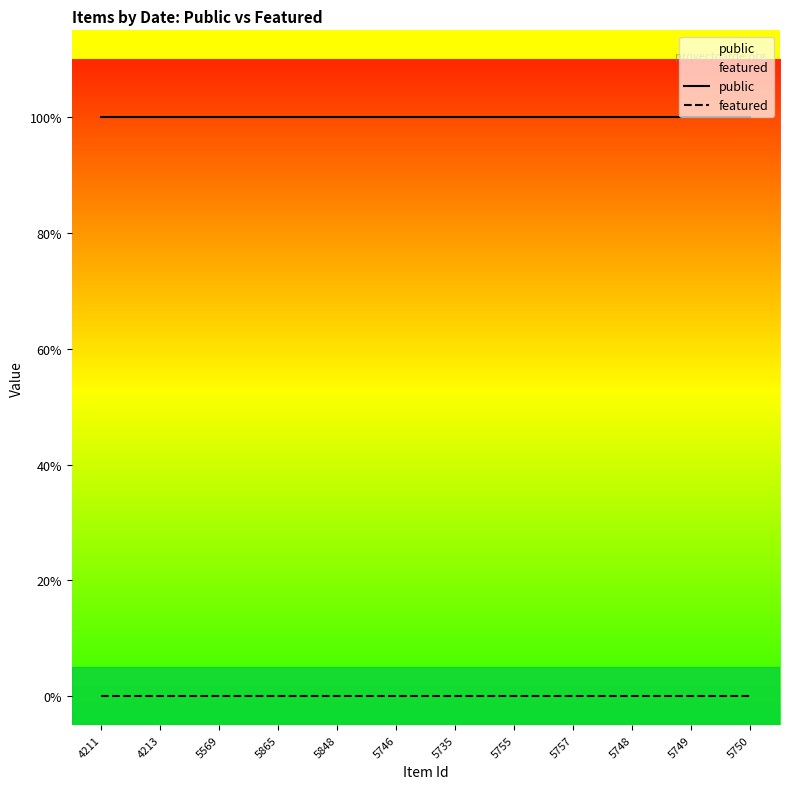

What are all the series names shown in the legend?

public, featured